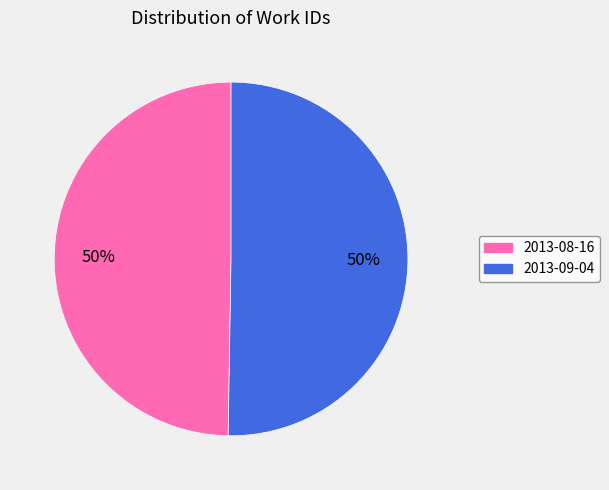

To the nearest percent, what percentage of the pie is 2013-08-16?

50%